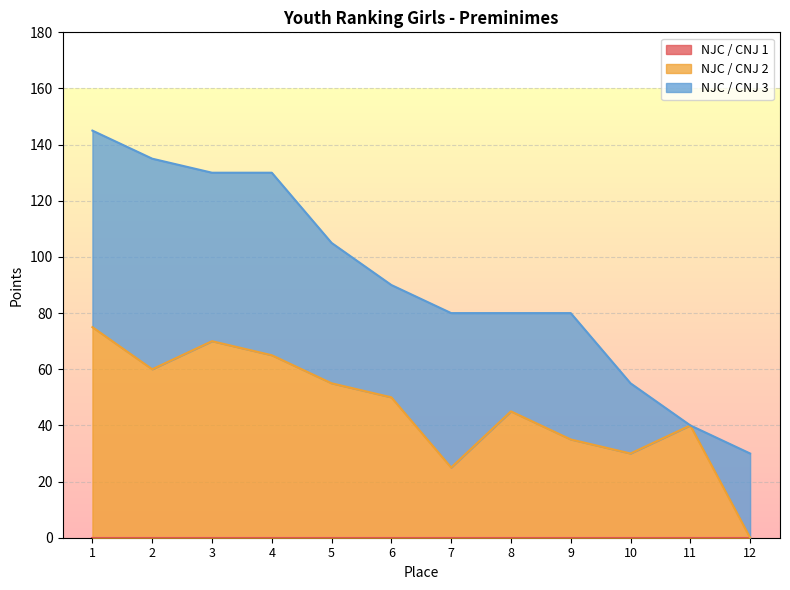

Does the chart display data point markers on the line(s)?

No